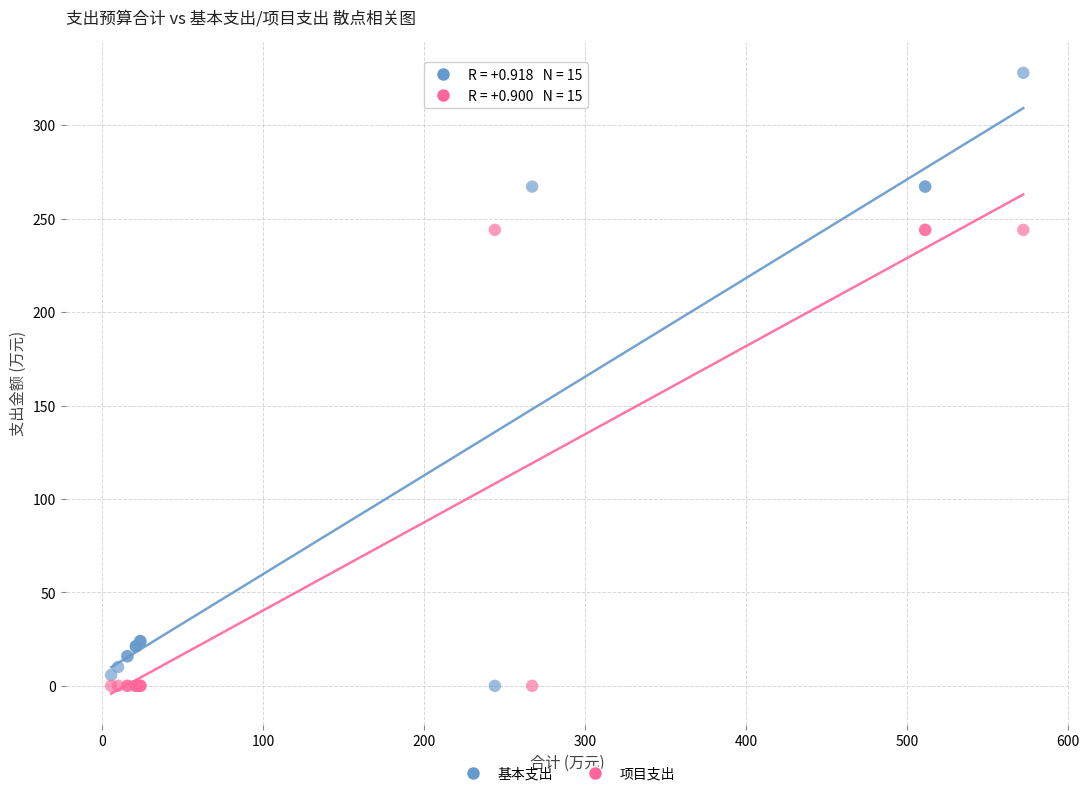

What is the X range (max minus min) for the scatter plot?

566.3